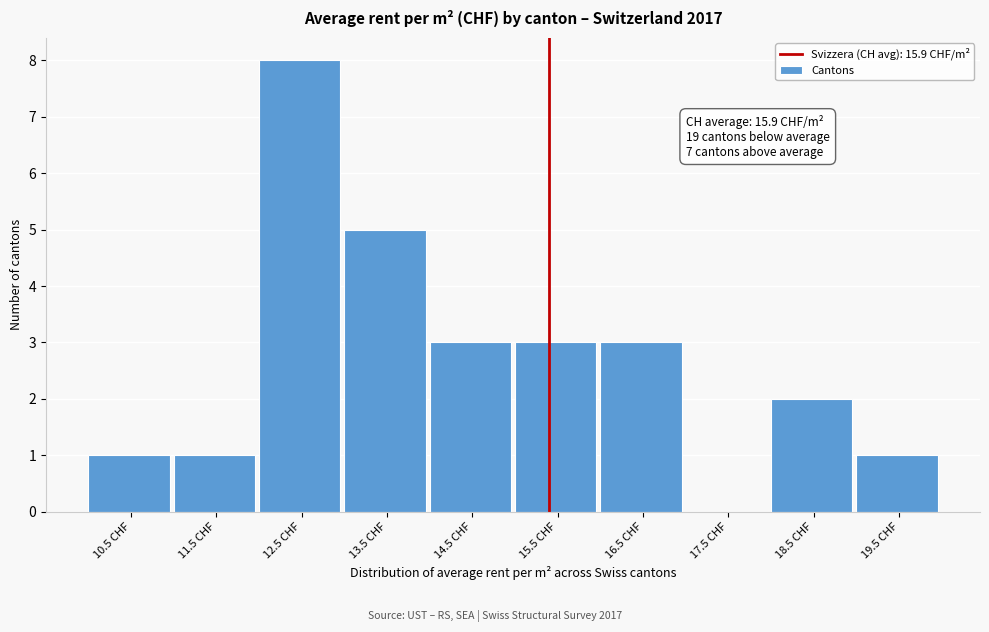

Reading left to right, extract all data points from this chart.

10.5 CHF=1	11.5 CHF=1	12.5 CHF=8	13.5 CHF=5	14.5 CHF=3	15.5 CHF=3	16.5 CHF=3	17.5 CHF=0	18.5 CHF=2	19.5 CHF=1